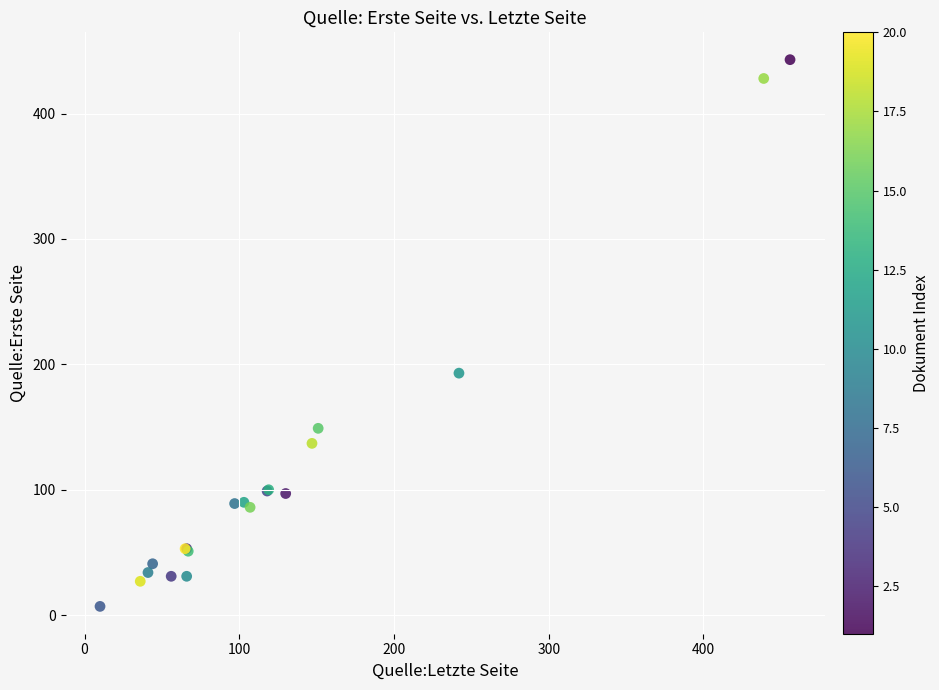

What Y value in the scatter plot is closest to 225?

193